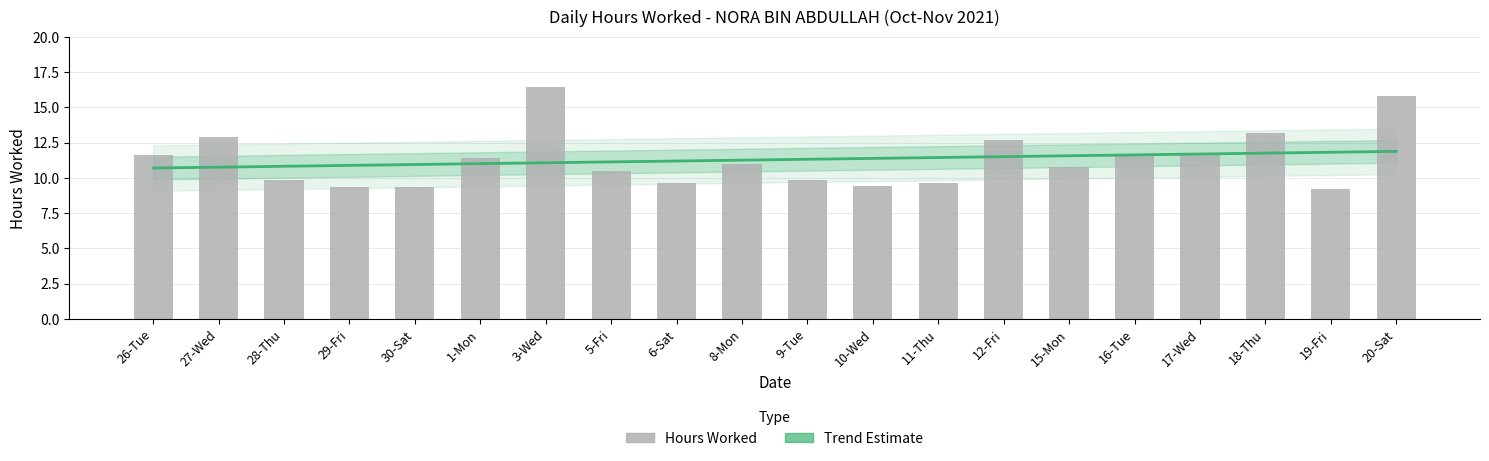

List the labels in order of value, smallest first.

19-Fri, 29-Fri, 30-Sat, 10-Wed, 6-Sat, 11-Thu, 28-Thu, 9-Tue, 5-Fri, 15-Mon, 8-Mon, 1-Mon, 16-Tue, 26-Tue, 17-Wed, 12-Fri, 27-Wed, 18-Thu, 20-Sat, 3-Wed